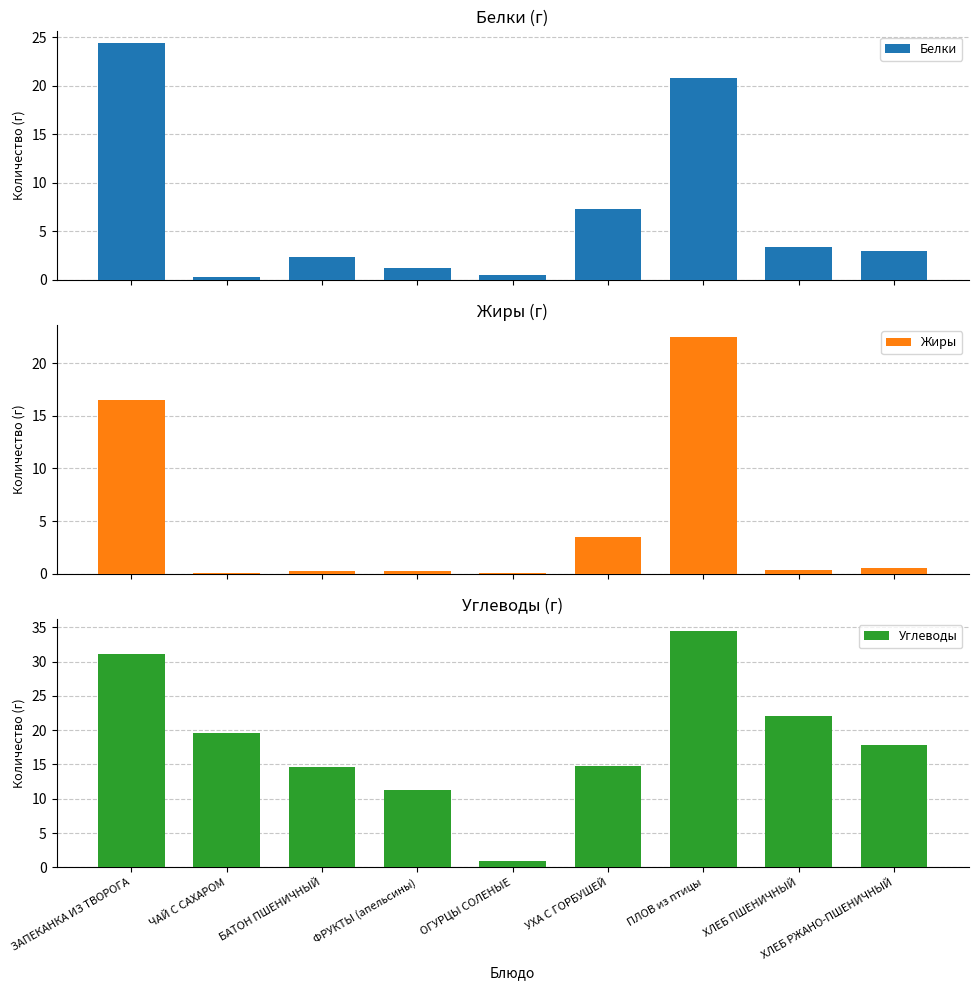

What is the label of the 3rd bar from the right?

ПЛОВ из птицы